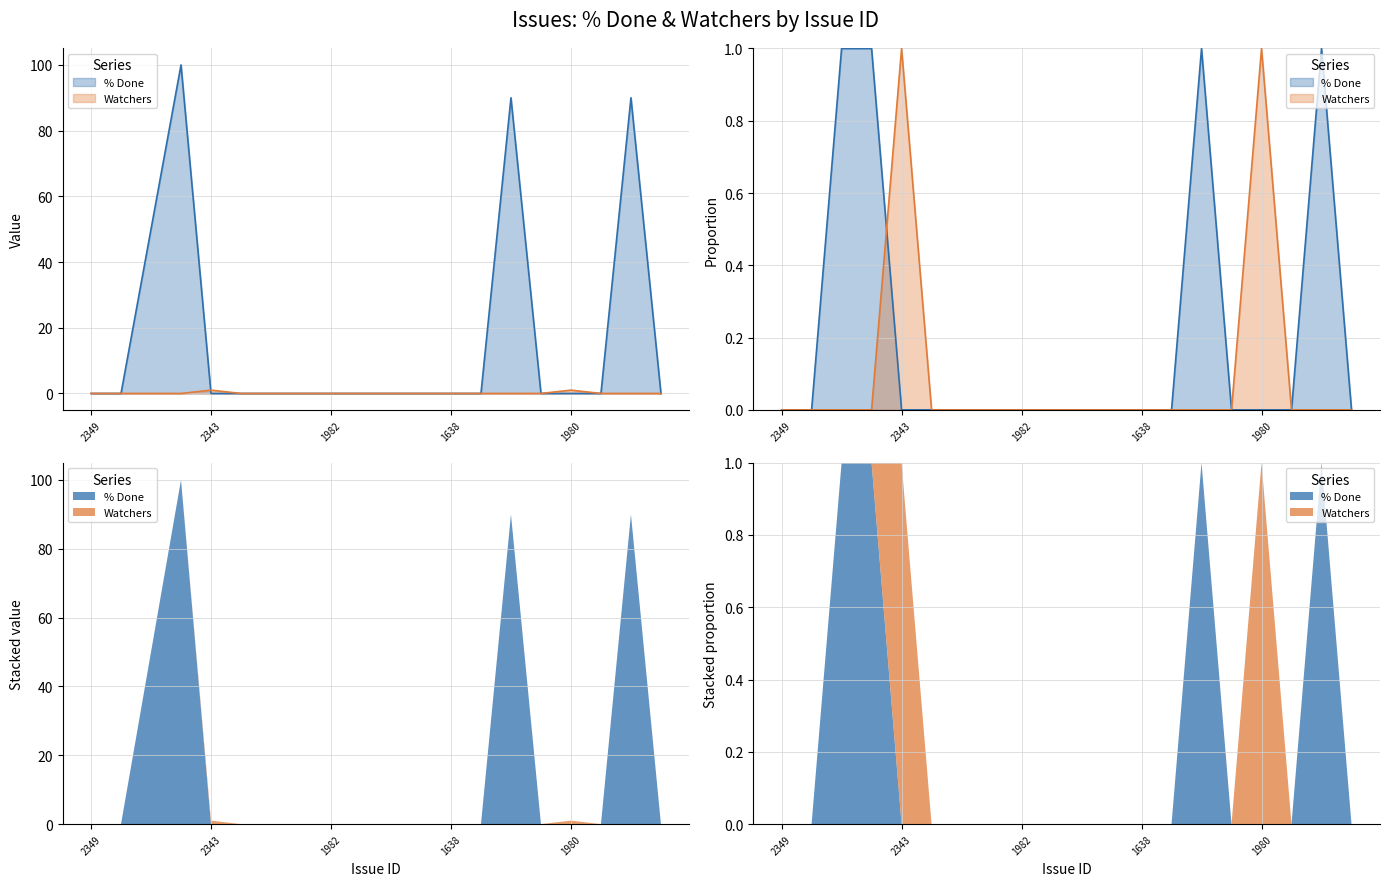

What is the label of the 15th point from the right?

2165